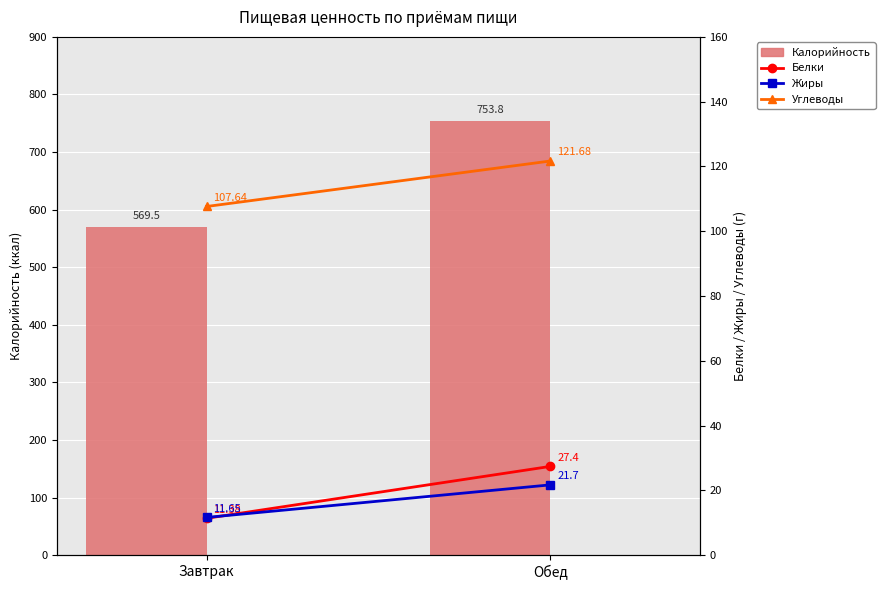

What is the value of the Белки bar at the 2nd from the left?

27.4